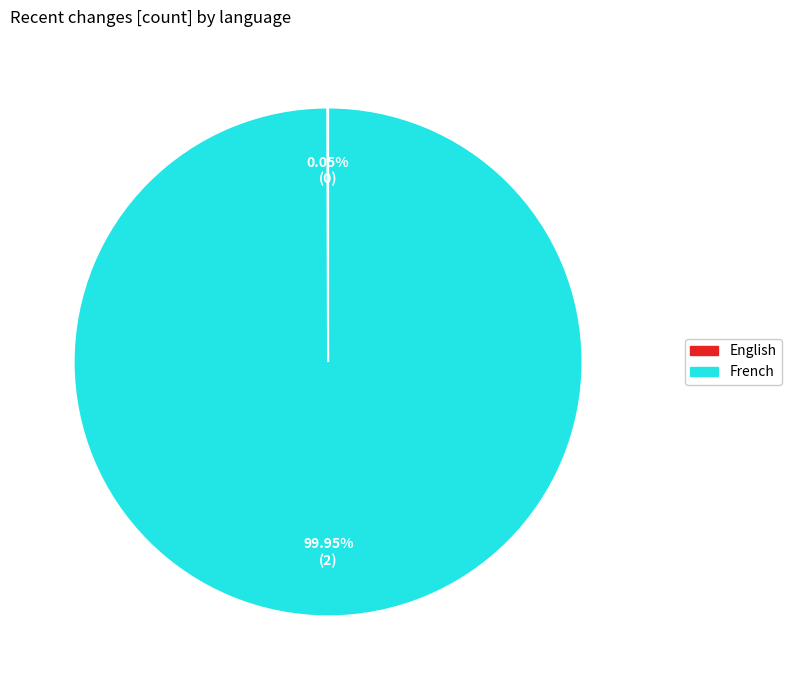

What is the majority slice?

French